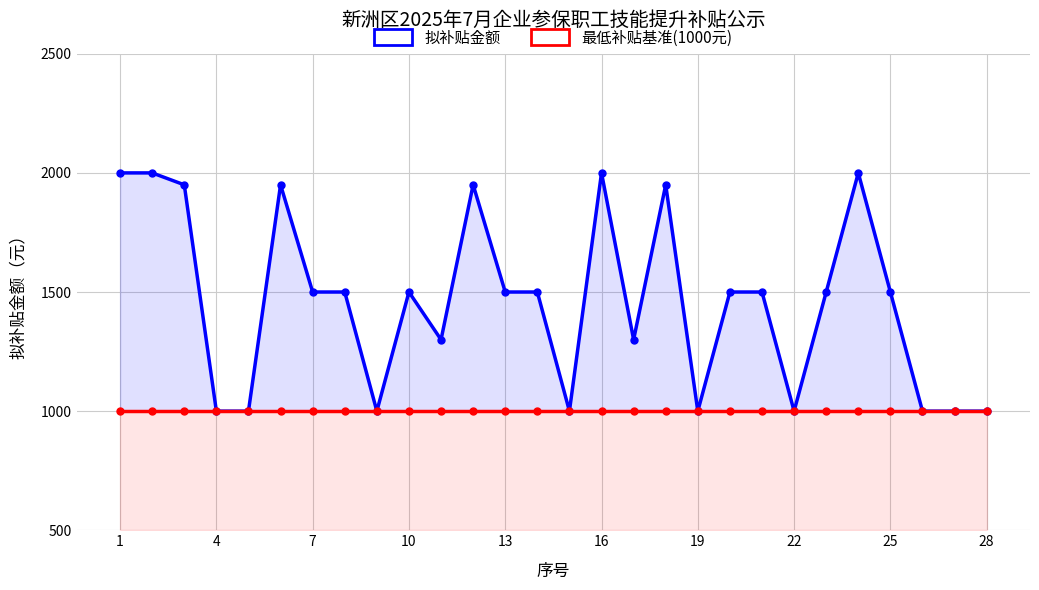

Reading right to left, what are all the values shown in this chart?

拟补贴金额: 1000	1000	1000	1500	2000	1500	1000	1500	1500	1000	1950	1300	2000	1000	1500	1500	1950	1300	1500	1000	1500	1500	1950	1000	1000	1950	2000	2000
最低补贴基准(1000元): 1000	1000	1000	1000	1000	1000	1000	1000	1000	1000	1000	1000	1000	1000	1000	1000	1000	1000	1000	1000	1000	1000	1000	1000	1000	1000	1000	1000